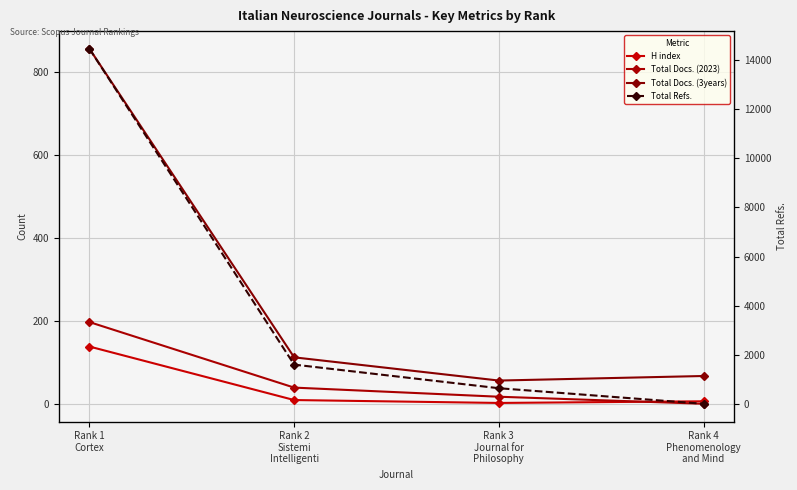

At how many categories does at least one series exceed 309?

3